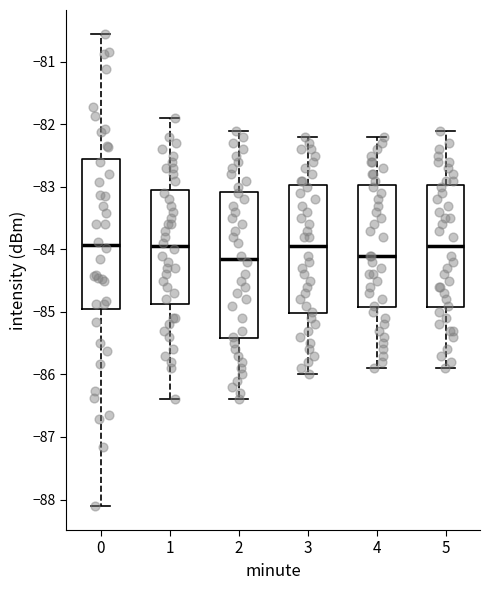

Reading left to right, read every box against the y-axis: the position of its median line, the range the box covers, and the ends of its whiskers. The values are not printed on the chart, so give them approximately, as read against the axis.

0: median -83.9, box -84.9 to -82.5, whiskers -88.1 to -80.5
1: median -83.9, box -84.9 to -83.0, whiskers -86.4 to -81.9
2: median -84.1, box -85.4 to -83.1, whiskers -86.4 to -82.1
3: median -83.9, box -85.0 to -83.0, whiskers -86.0 to -82.2
4: median -84.1, box -84.9 to -83.0, whiskers -85.9 to -82.2
5: median -83.9, box -84.9 to -83.0, whiskers -85.9 to -82.1